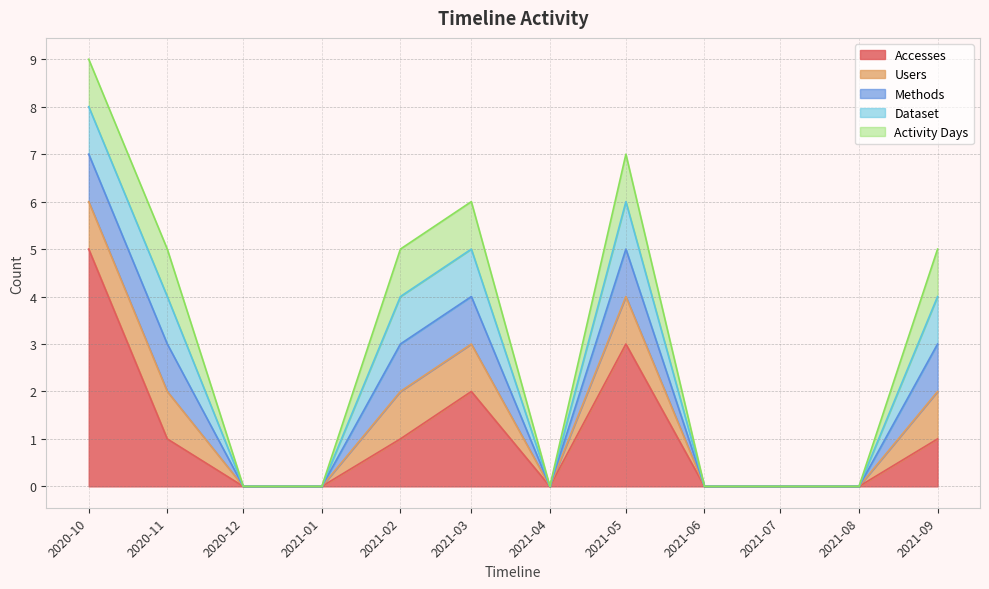

What are all the series names shown in the legend?

Accesses, Users, Methods, Dataset, Activity Days